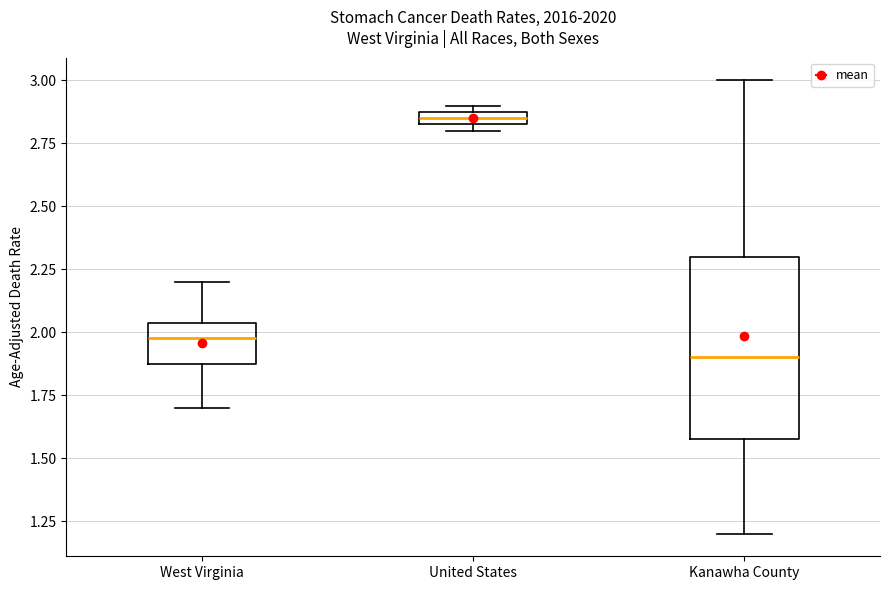

Where is the upper edge of the box for United States on the y-axis? The values are not printed on the chart, so give them approximately, as read against the axis.

2.90